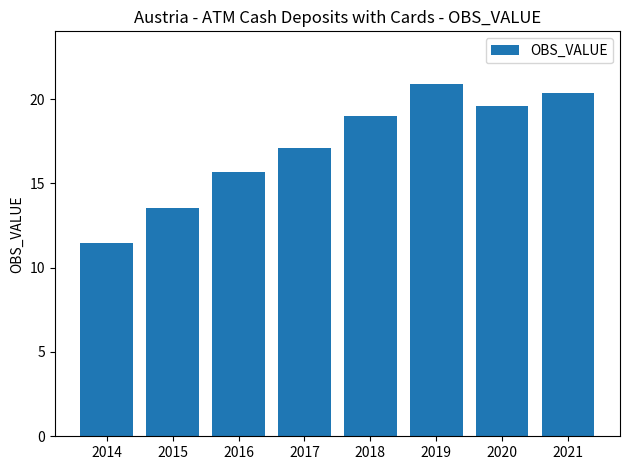

Reading right to left, transcribe all the data shown in this chart.

20.4	19.6	20.9	19.0	17.1	15.7	13.5	11.4